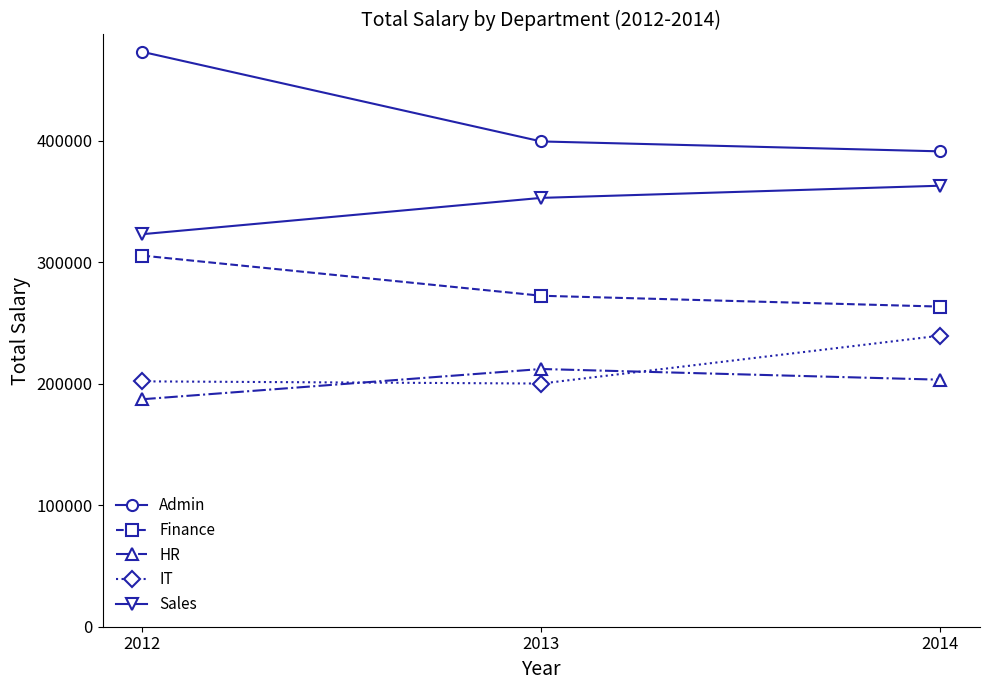

The value of IT at 2014 is 239538. True or false?

True